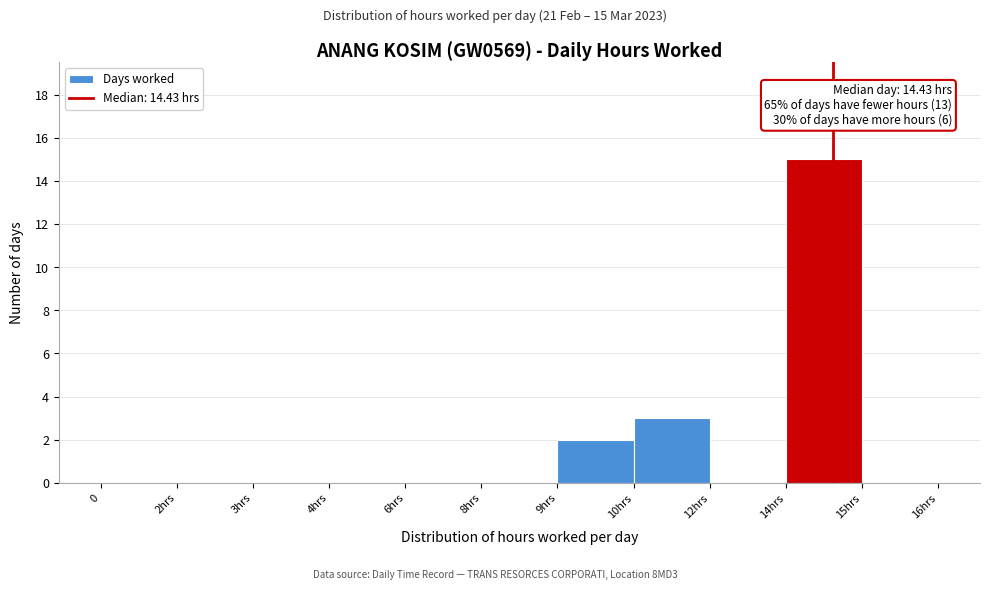

Reading right to left, transcribe all the data shown in this chart.

15hrs=0	14hrs=15	12hrs=0	10hrs=3	9hrs=2	8hrs=0	6hrs=0	4hrs=0	3hrs=0	2hrs=0	0=0